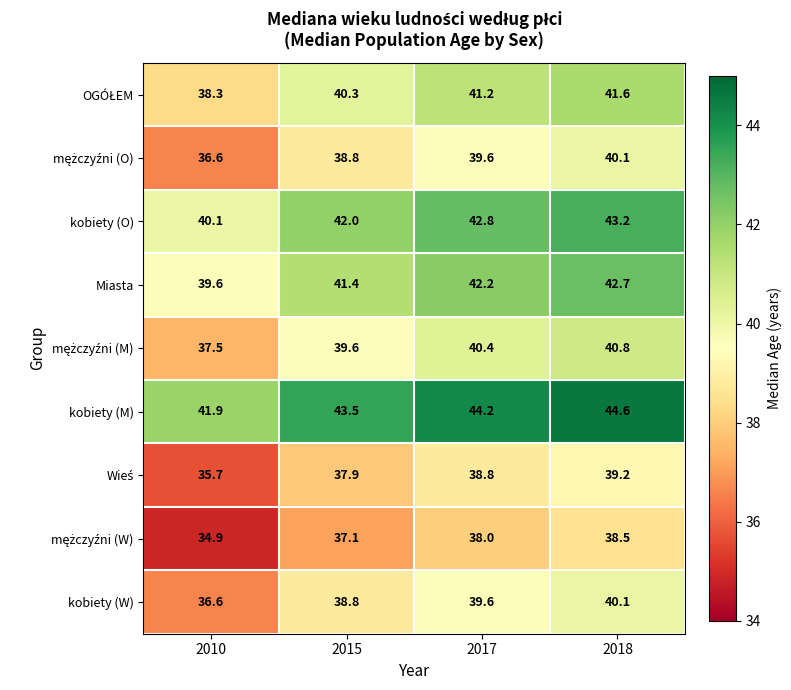

Where is kobiety (O) nearest to the value 41?

2010